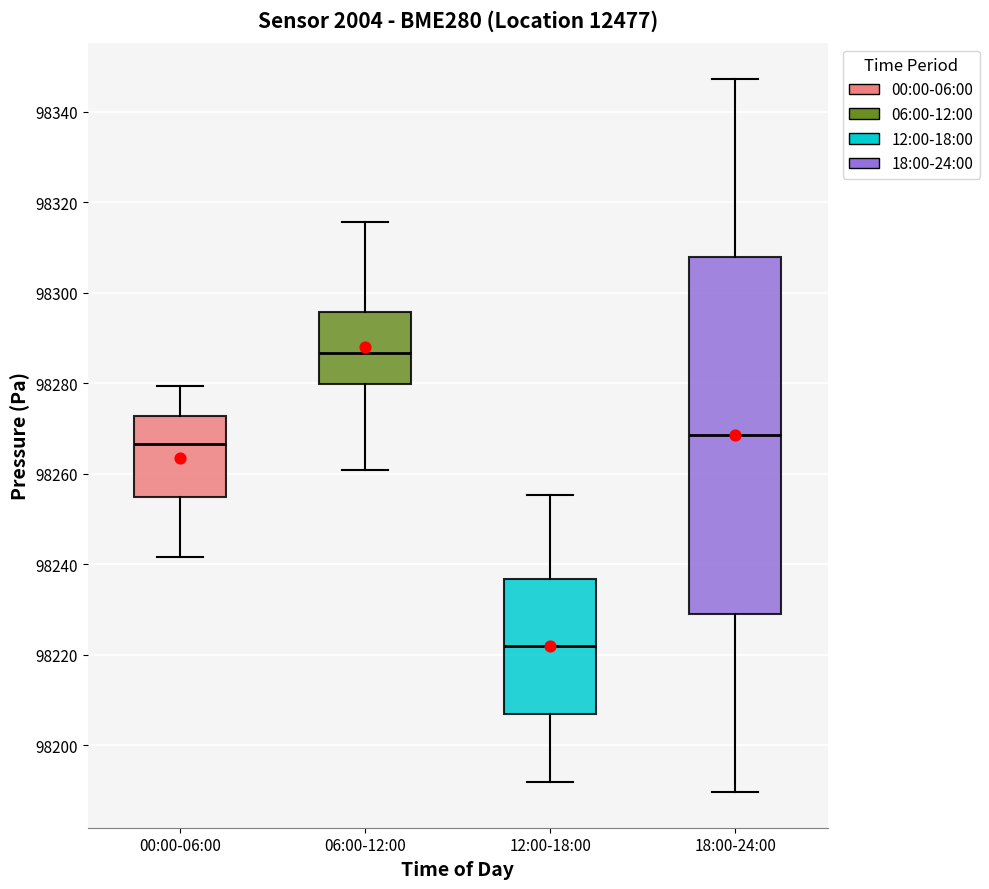

Where is the upper edge of the box for 12:00-18:00 on the y-axis? The values are not printed on the chart, so give them approximately, as read against the axis.

98236